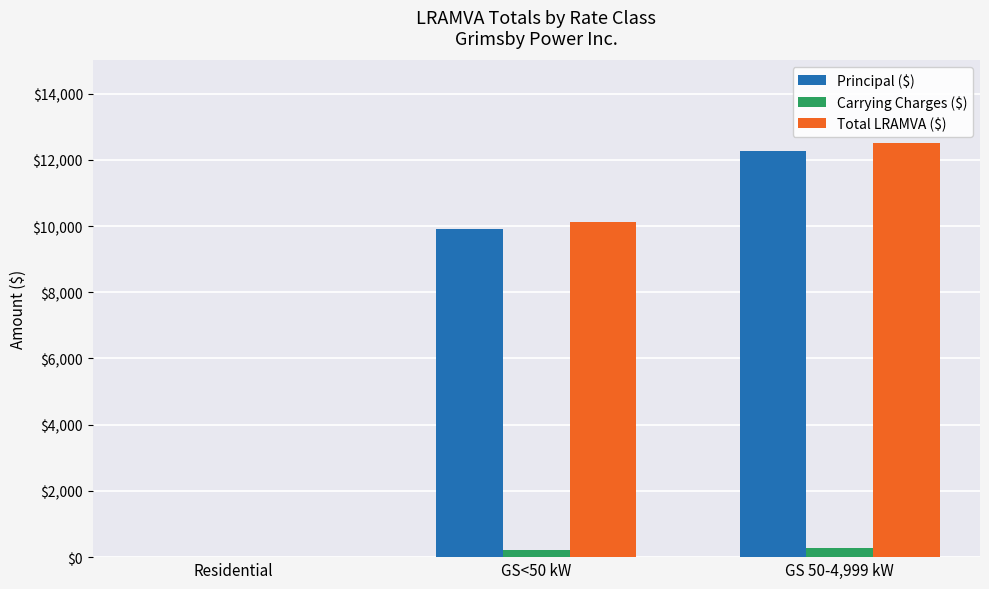

Between GS<50 kW and GS 50-4,999 kW, which series saw the biggest shift?

Total LRAMVA ($)